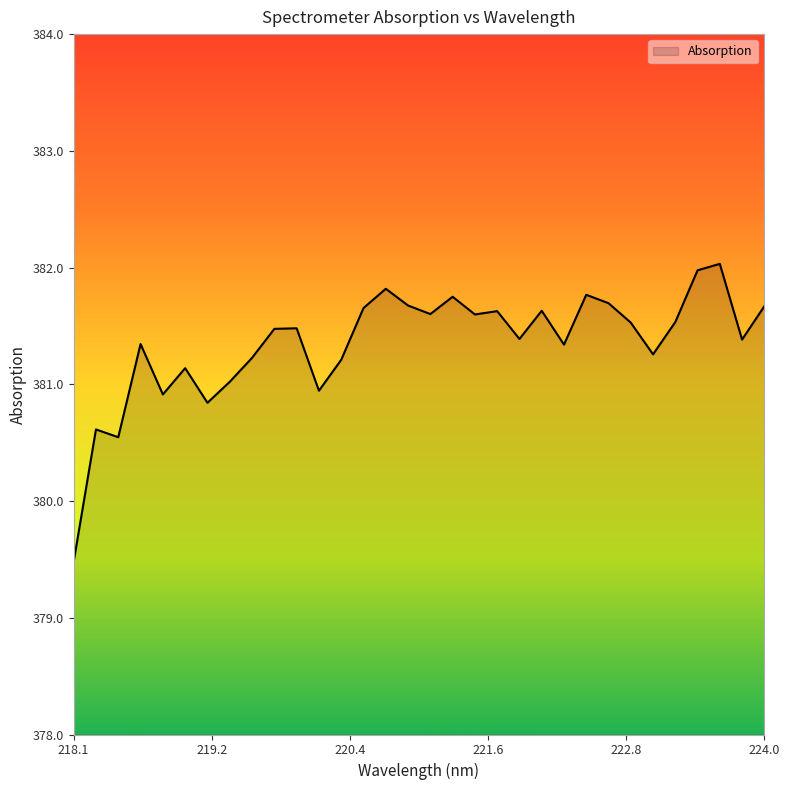

What is the greatest value displayed?

382.0